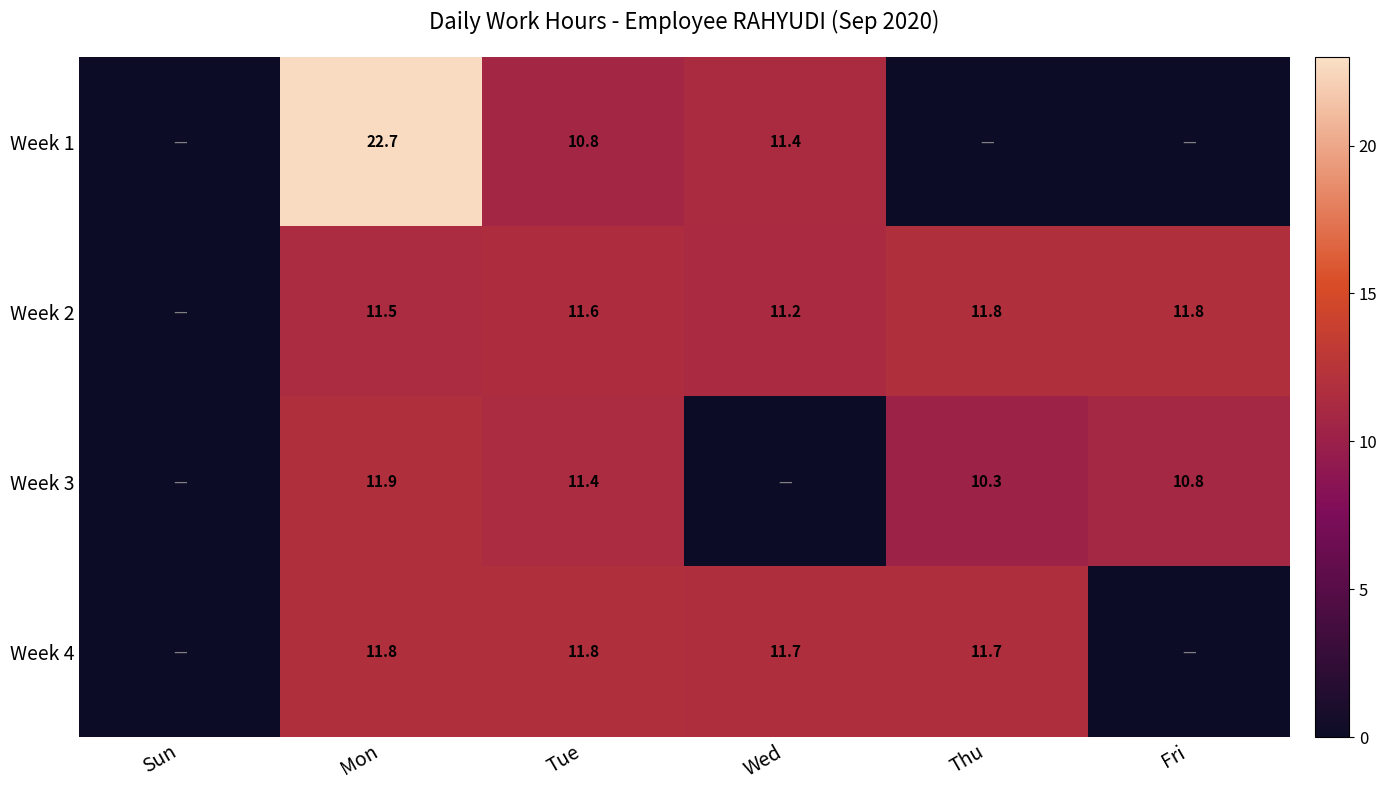

True or false: Week 2 has a value of 19.7 at Wed.

False